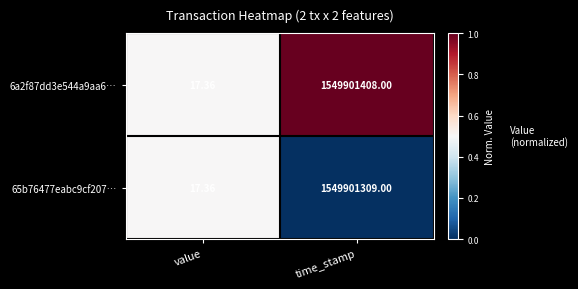

Where is 6a2f87dd3e544a9aa6… nearest to the value 774950712?

value